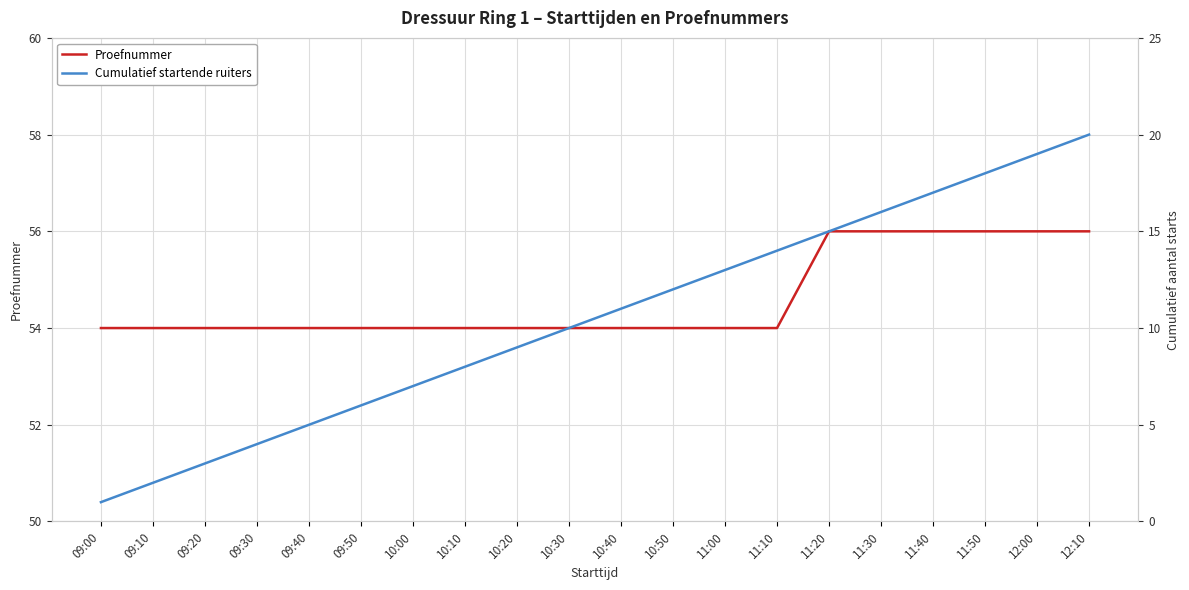

Which series has the widest spread of values?

Cumulatief startende ruiters